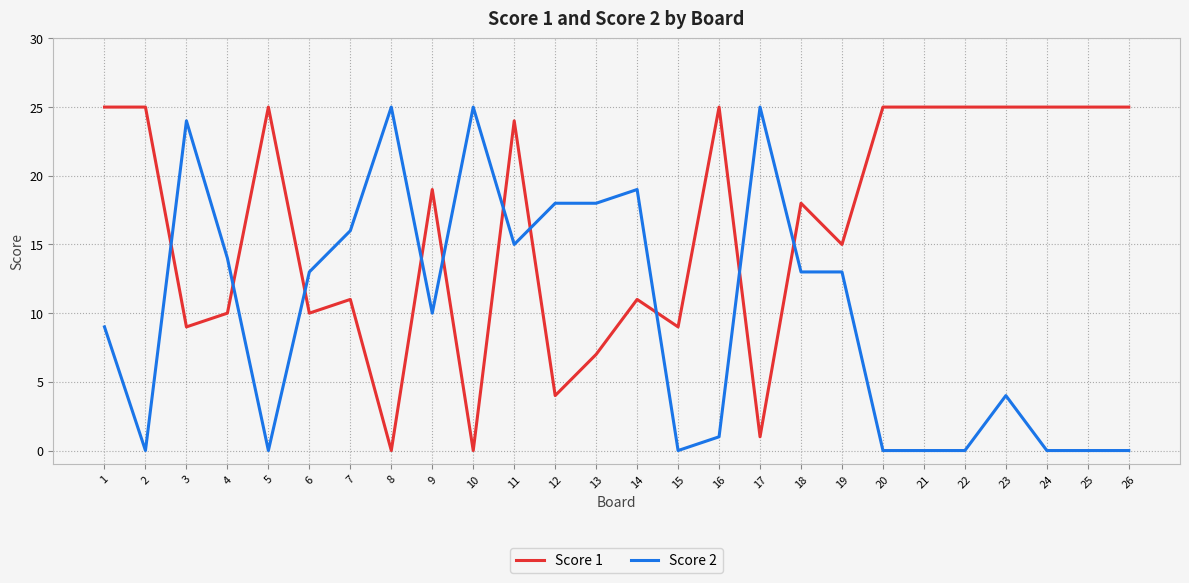

Which series changed the most between 19 and 21?

Score 2